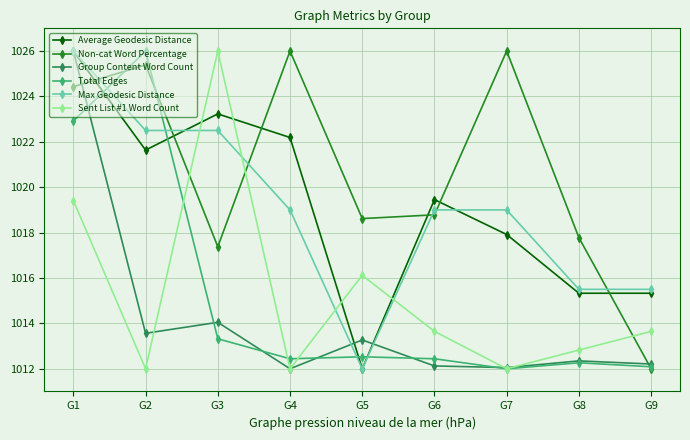

The value of Sent List #1 Word Count at G3 is 647.0. True or false?

False